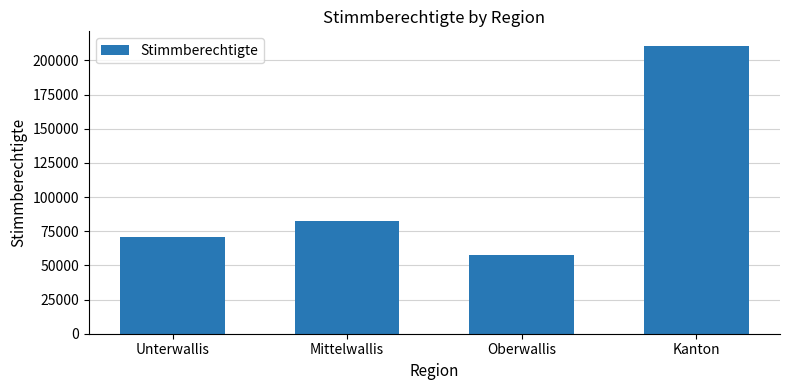

Reading right to left, what are all the values shown in this chart?

Kanton=210731	Oberwallis=57356	Mittelwallis=82237	Unterwallis=71138